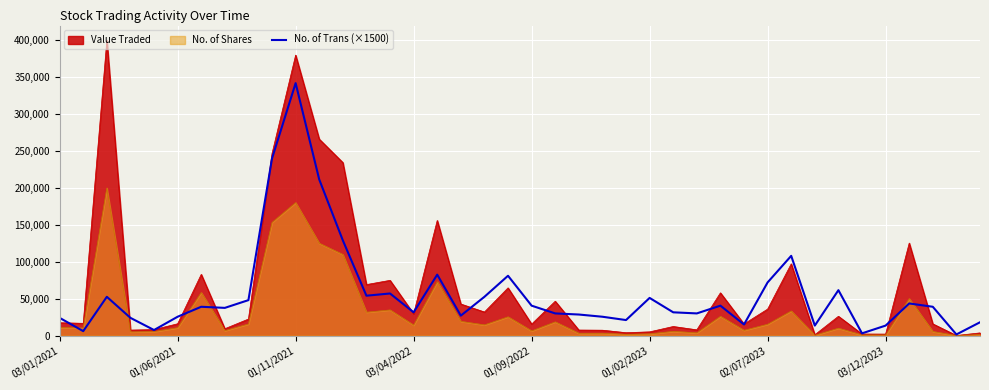

Which series has the largest range (max minus min)?

Value Traded